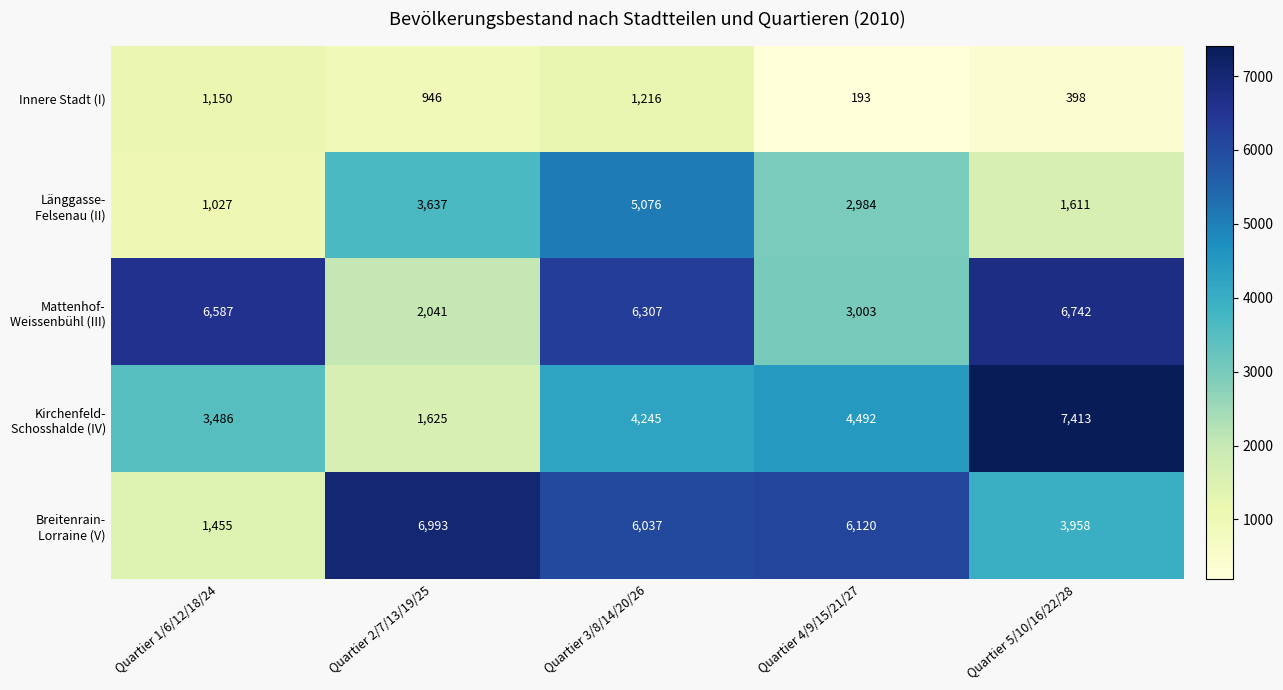

What is the spread (max minus min) of values at Quartier 1/6/12/18/24?

5560